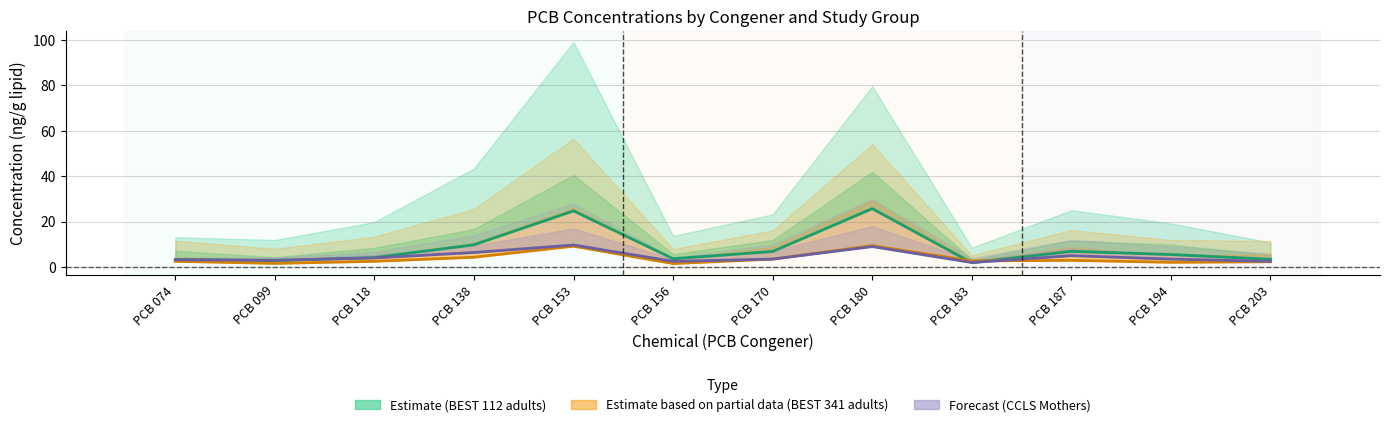

What is the difference between the maximum and minimum values in the 75th series?

7.9